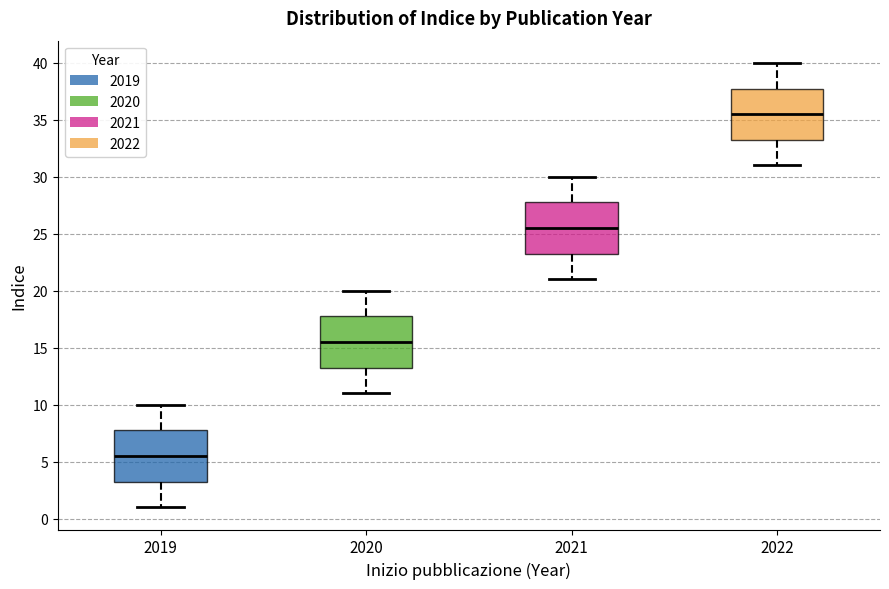

Reading left to right, read every box against the y-axis: the position of its median line, the range the box covers, and the ends of its whiskers. The values are not printed on the chart, so give them approximately, as read against the axis.

2019: median 5.5, box 3.5 to 8.0, whiskers 1.0 to 10.0
2020: median 15.5, box 13.5 to 18.0, whiskers 11.0 to 20.0
2021: median 25.5, box 23.5 to 28.0, whiskers 21.0 to 30.0
2022: median 35.5, box 33.5 to 38.0, whiskers 31.0 to 40.0